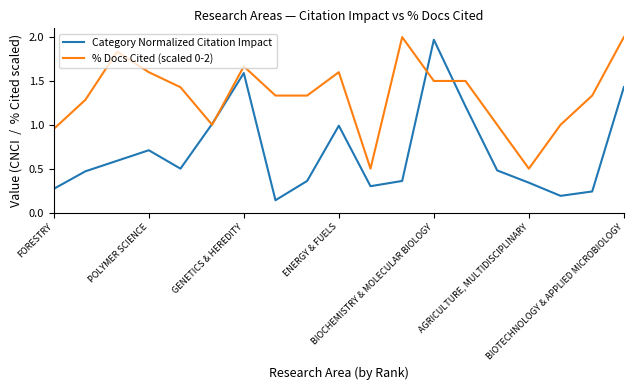

Which series has the widest spread of values?

Category Normalized Citation Impact